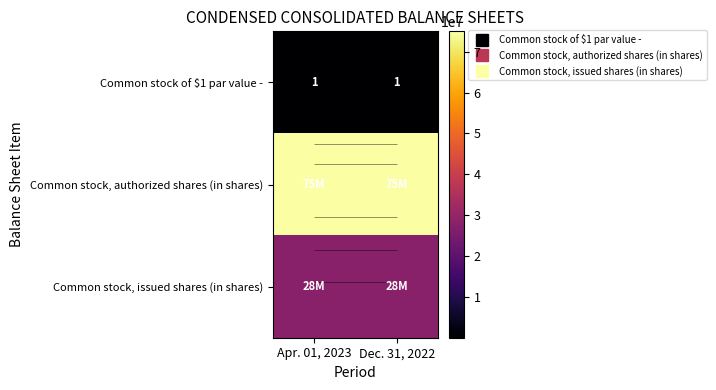

Is the value of Common stock, issued shares (in shares) at Dec. 31, 2022 greater than the value of Common stock of $1 par value - at Dec. 31, 2022?

Yes